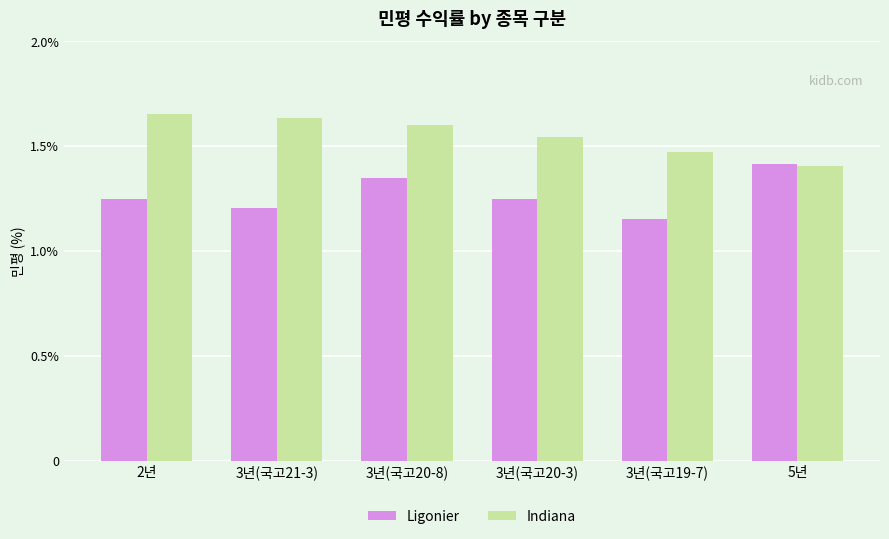

Is the value of Indiana at 3년(국고20-3) greater than the value of Ligonier at 5년?

Yes